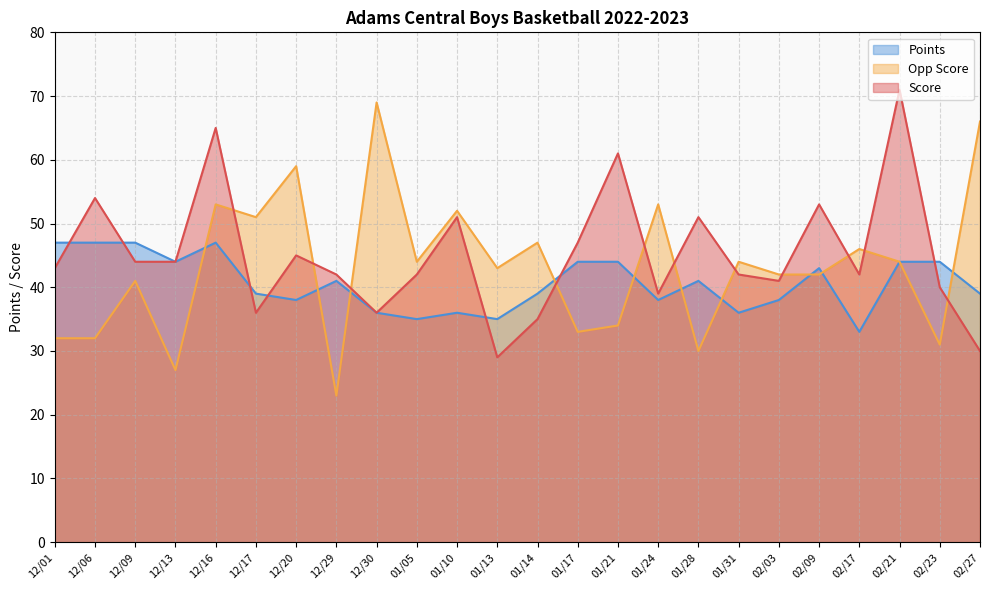

What is the value of the Score point at the 4th from the left?

44